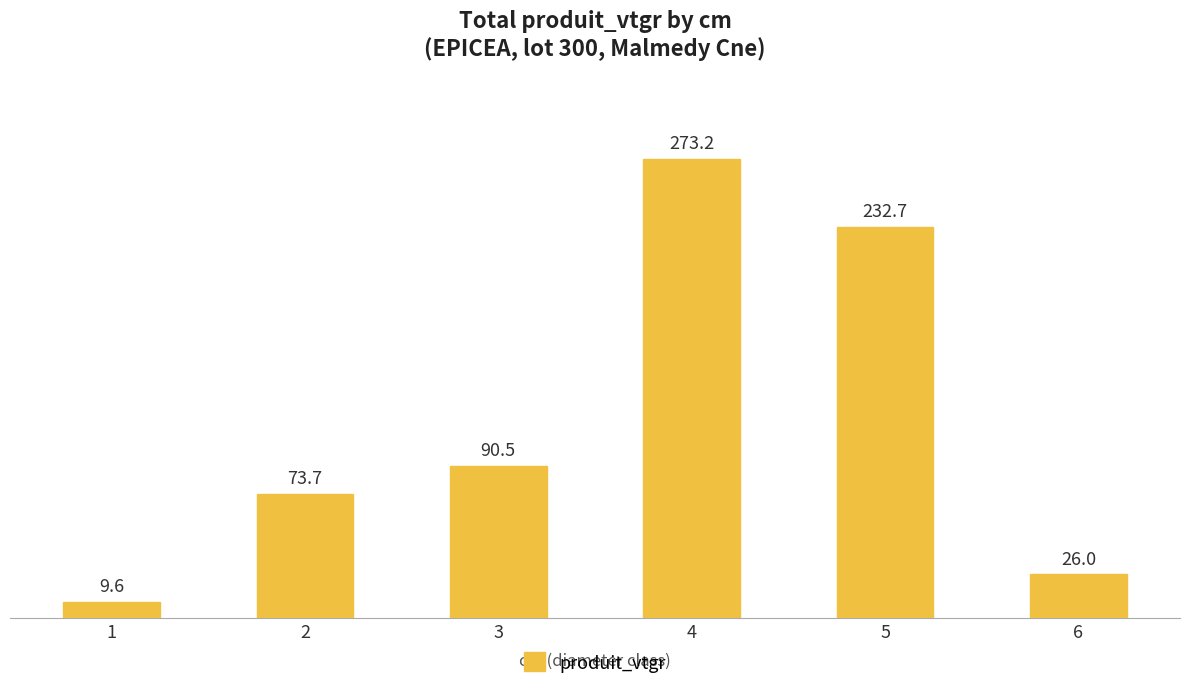

What is the value of the 1st bar from the left?

9.6